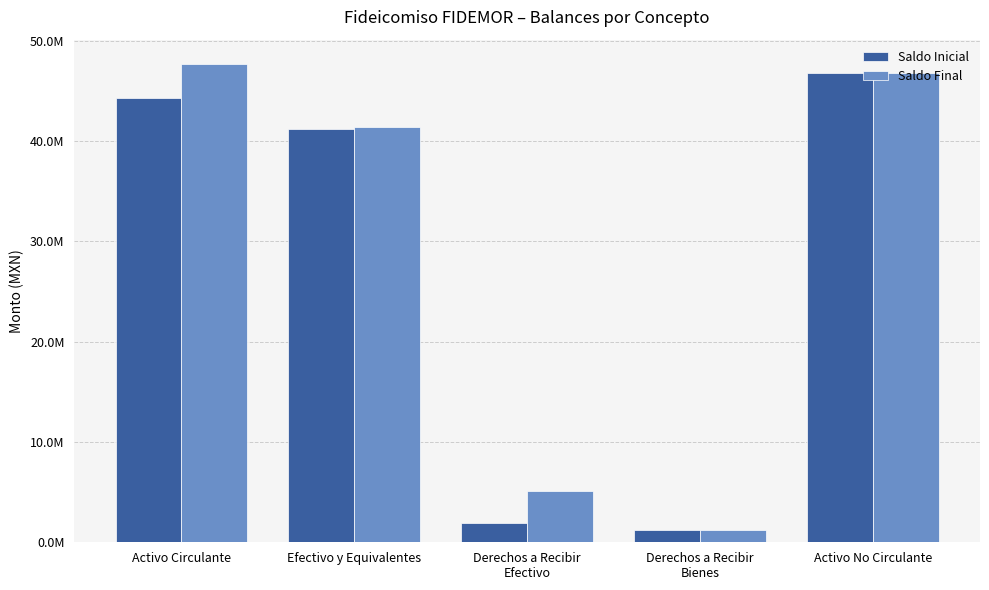

What are all the series names shown in the legend?

Saldo Inicial, Saldo Final